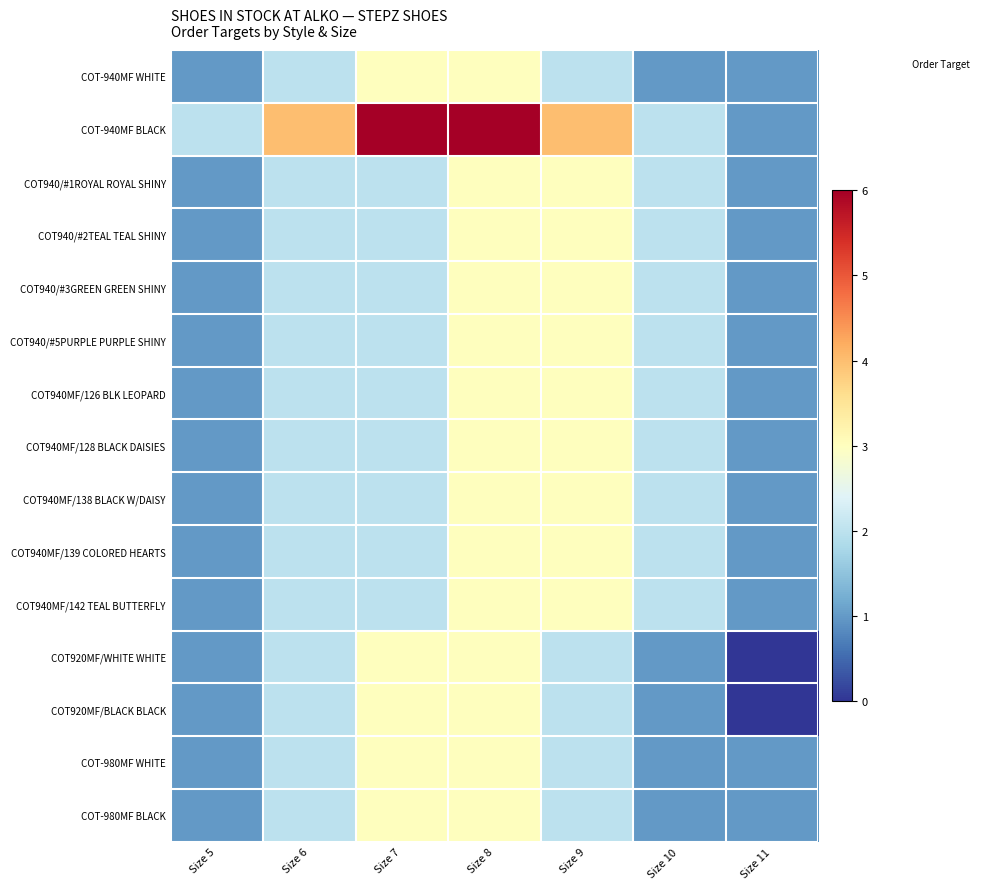

Reading right to left, extract all data points from this chart.

COT-940MF WHITE: Size 11=1	Size 10=1	Size 9=2	Size 8=3	Size 7=3	Size 6=2	Size 5=1
COT-940MF BLACK: Size 11=1	Size 10=2	Size 9=4	Size 8=6	Size 7=6	Size 6=4	Size 5=2
COT940/#1ROYAL ROYAL SHINY: Size 11=1	Size 10=2	Size 9=3	Size 8=3	Size 7=2	Size 6=2	Size 5=1
COT940/#2TEAL TEAL SHINY: Size 11=1	Size 10=2	Size 9=3	Size 8=3	Size 7=2	Size 6=2	Size 5=1
COT940/#3GREEN GREEN SHINY: Size 11=1	Size 10=2	Size 9=3	Size 8=3	Size 7=2	Size 6=2	Size 5=1
COT940/#5PURPLE PURPLE SHINY: Size 11=1	Size 10=2	Size 9=3	Size 8=3	Size 7=2	Size 6=2	Size 5=1
COT940MF/126 BLK LEOPARD: Size 11=1	Size 10=2	Size 9=3	Size 8=3	Size 7=2	Size 6=2	Size 5=1
COT940MF/128 BLACK DAISIES: Size 11=1	Size 10=2	Size 9=3	Size 8=3	Size 7=2	Size 6=2	Size 5=1
COT940MF/138 BLACK W/DAISY: Size 11=1	Size 10=2	Size 9=3	Size 8=3	Size 7=2	Size 6=2	Size 5=1
COT940MF/139 COLORED HEARTS: Size 11=1	Size 10=2	Size 9=3	Size 8=3	Size 7=2	Size 6=2	Size 5=1
COT940MF/142 TEAL BUTTERFLY: Size 11=1	Size 10=2	Size 9=3	Size 8=3	Size 7=2	Size 6=2	Size 5=1
COT920MF/WHITE WHITE: Size 11=0	Size 10=1	Size 9=2	Size 8=3	Size 7=3	Size 6=2	Size 5=1
COT920MF/BLACK BLACK: Size 11=0	Size 10=1	Size 9=2	Size 8=3	Size 7=3	Size 6=2	Size 5=1
COT-980MF WHITE: Size 11=1	Size 10=1	Size 9=2	Size 8=3	Size 7=3	Size 6=2	Size 5=1
COT-980MF BLACK: Size 11=1	Size 10=1	Size 9=2	Size 8=3	Size 7=3	Size 6=2	Size 5=1